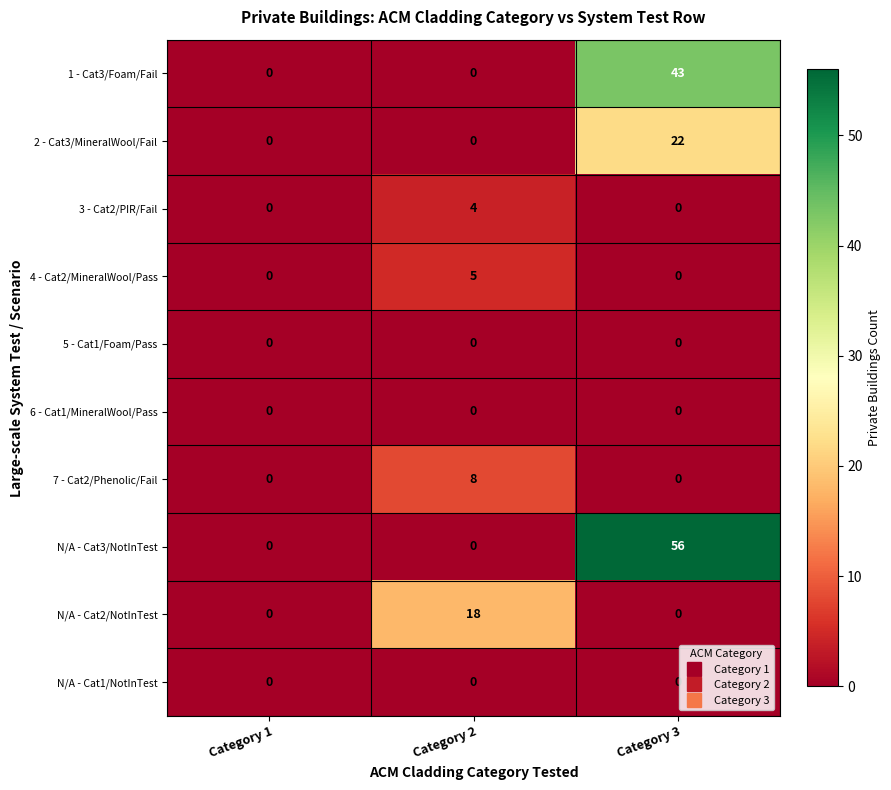

Is it true that 4 - Cat2/MineralWool/Pass equals 0 at Category 1?

True